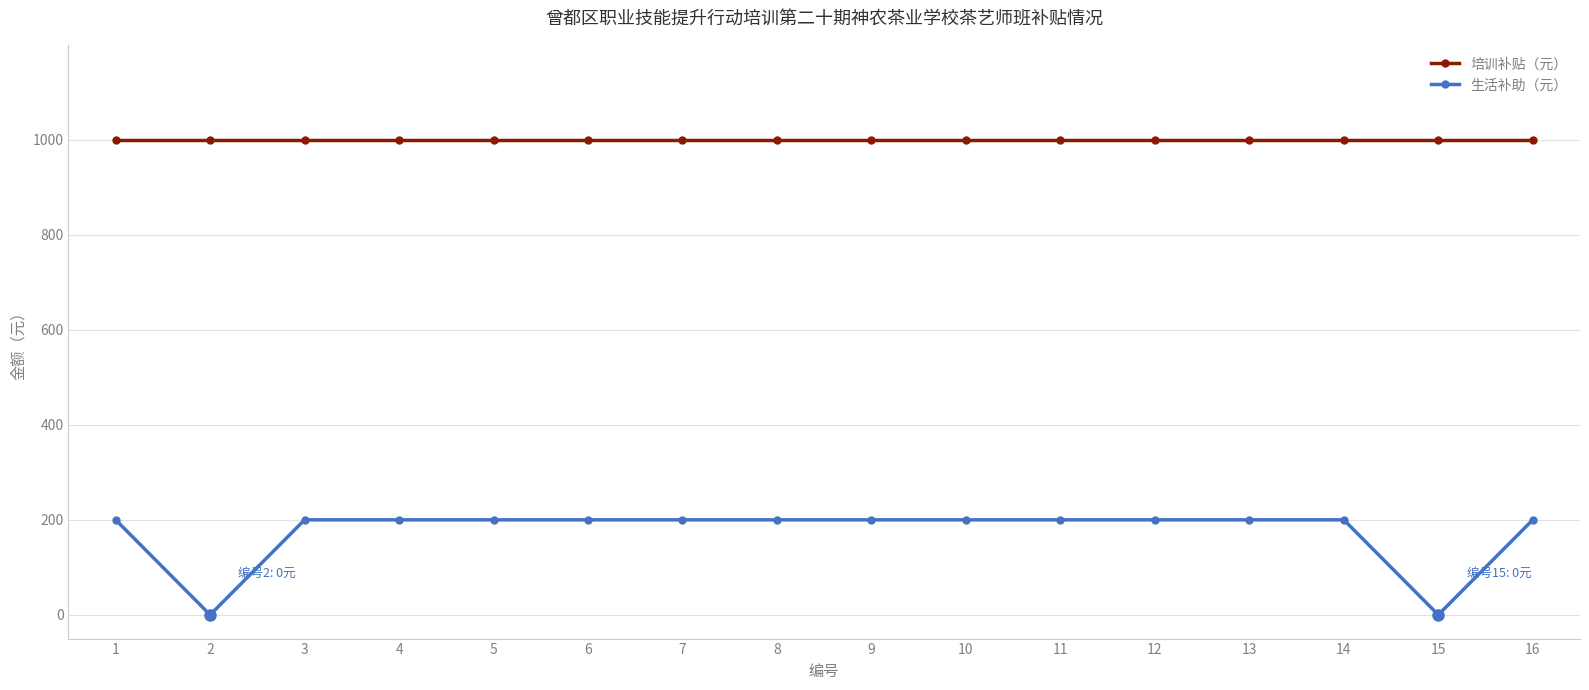

What is the average value of the 生活补助（元） series?

175